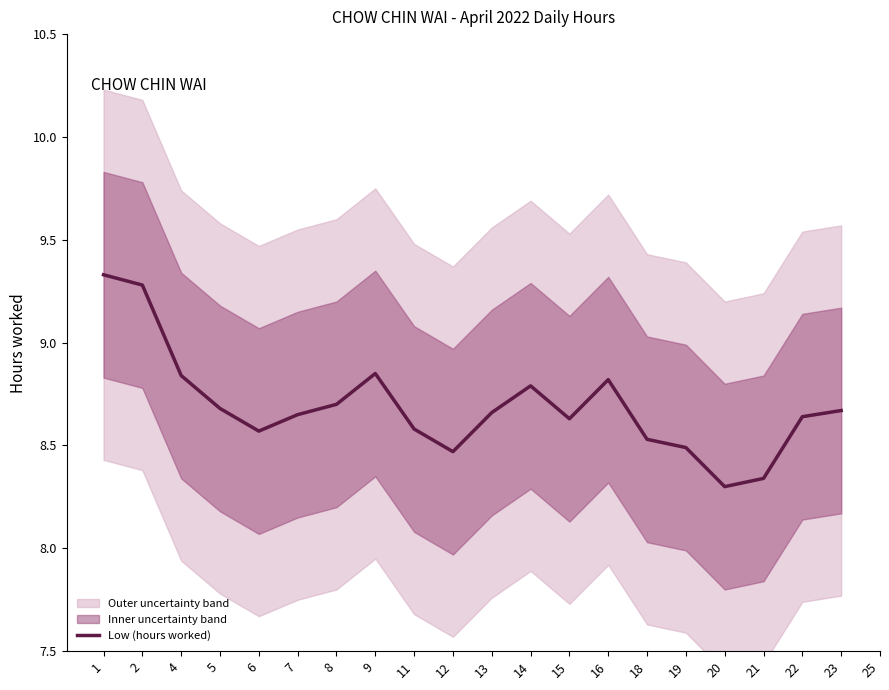

How many series are shown in this chart?

1